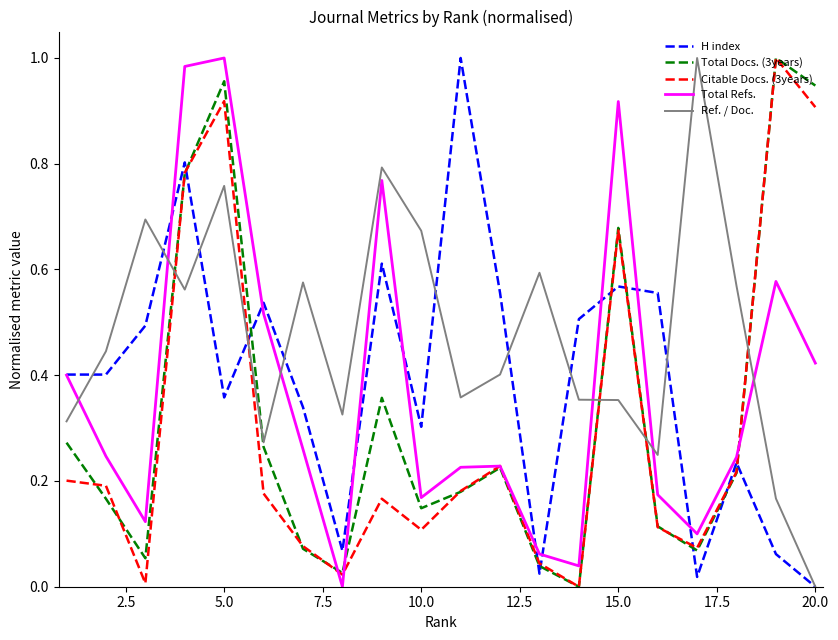

Which series has the largest total across all categories?

Ref. / Doc.